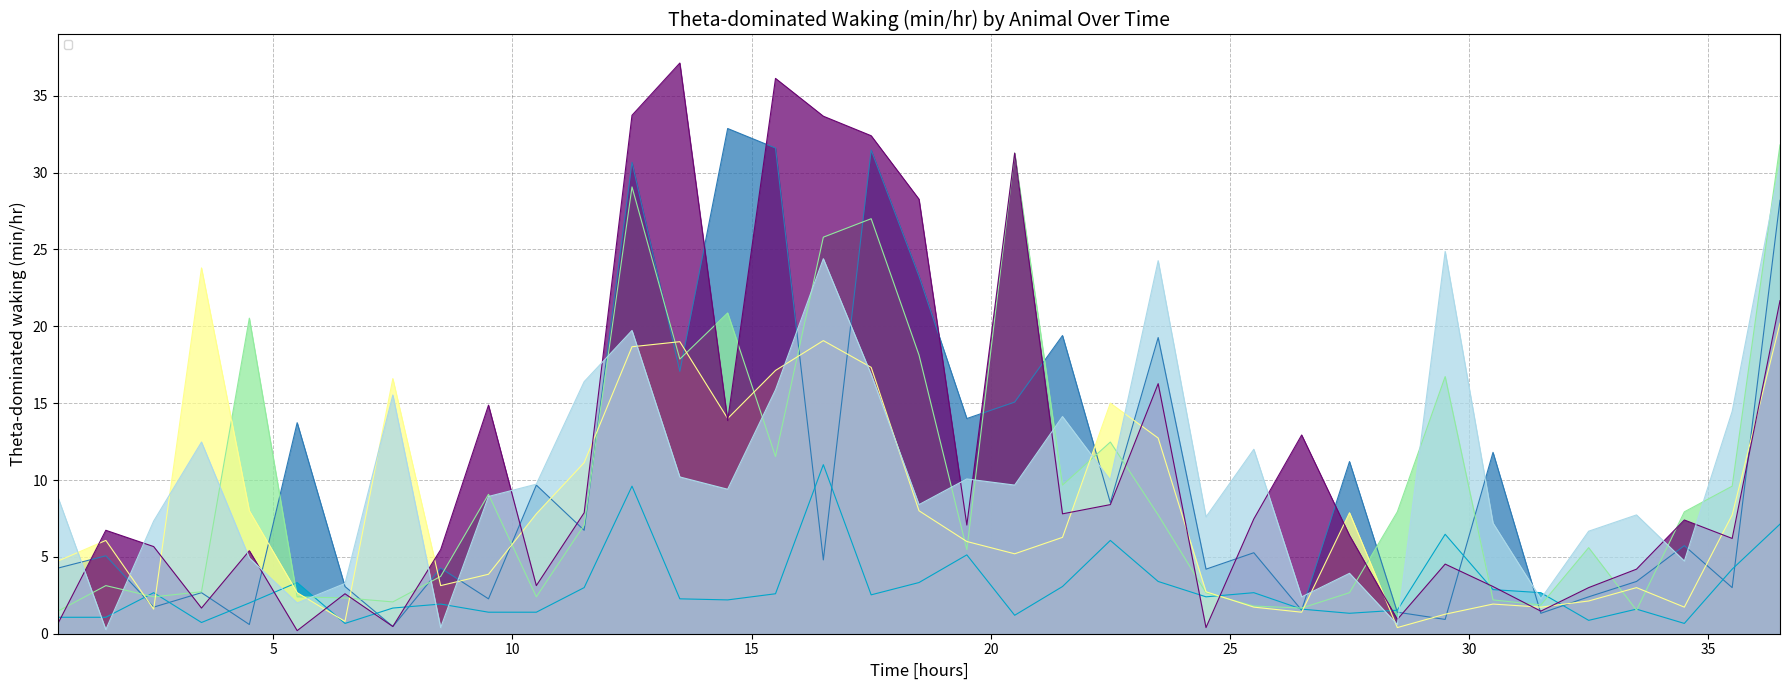

At which category does _2KO_CIRP14 reach its first local valley?

2.5